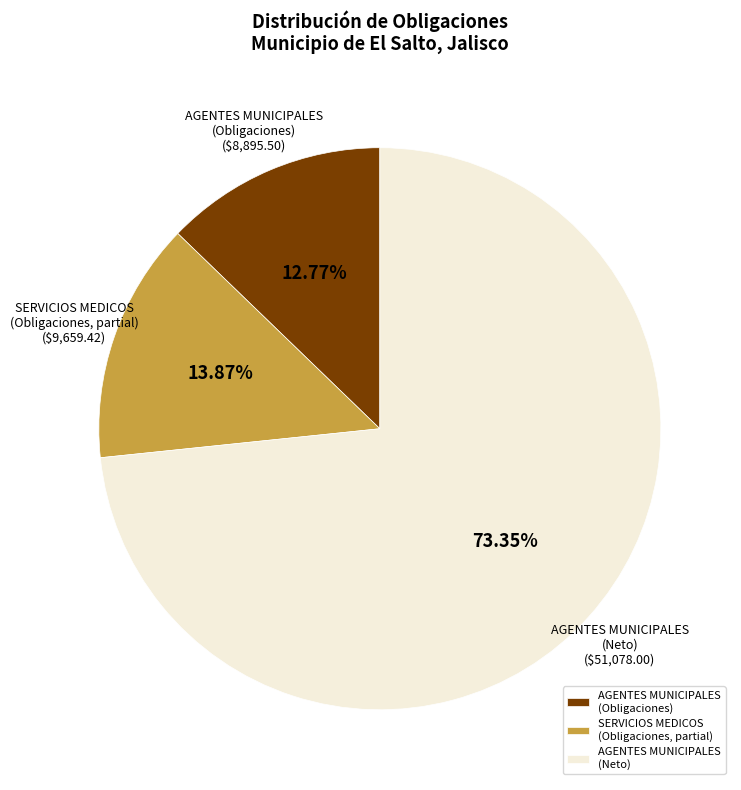

To the nearest percent, what is the difference between the largest and smallest slice percentages?

61%